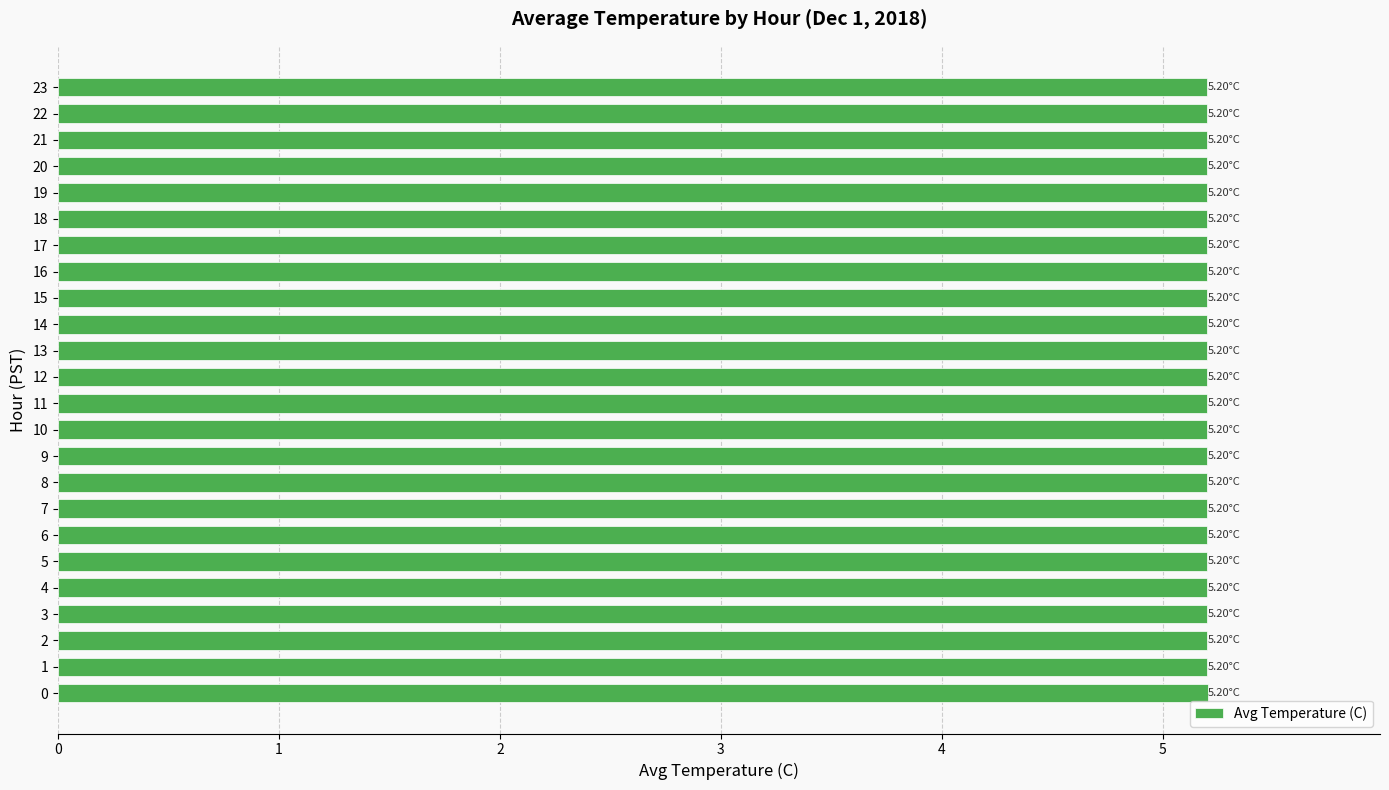

Is it true that the value at 20 is 6.8?

False